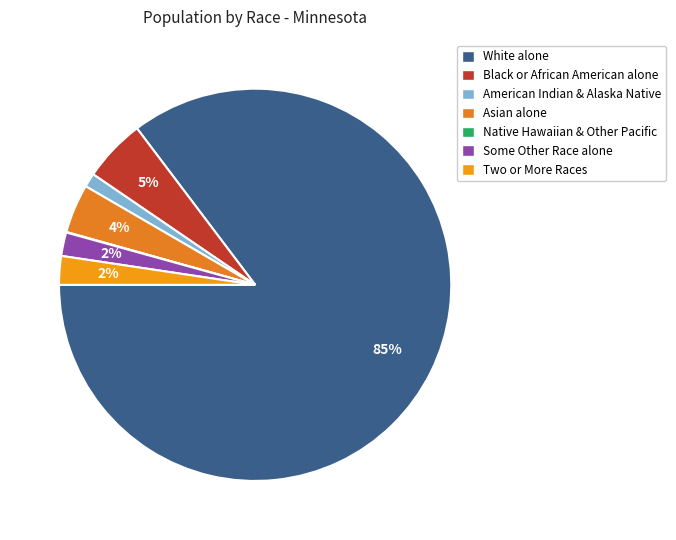

To the nearest percent, what is the difference between the largest and smallest slice percentages?

85%